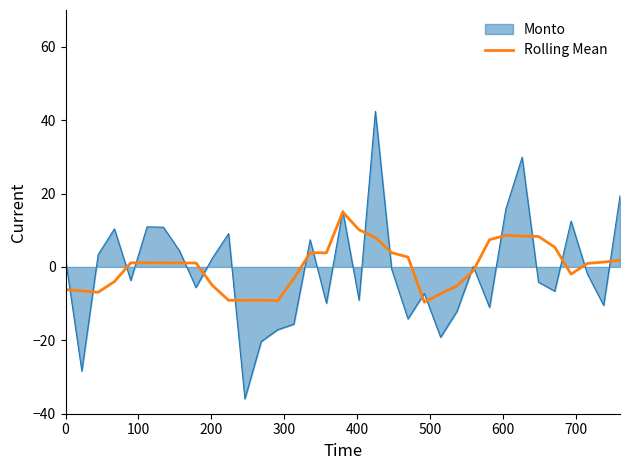

Which series has the widest spread of values?

Monto